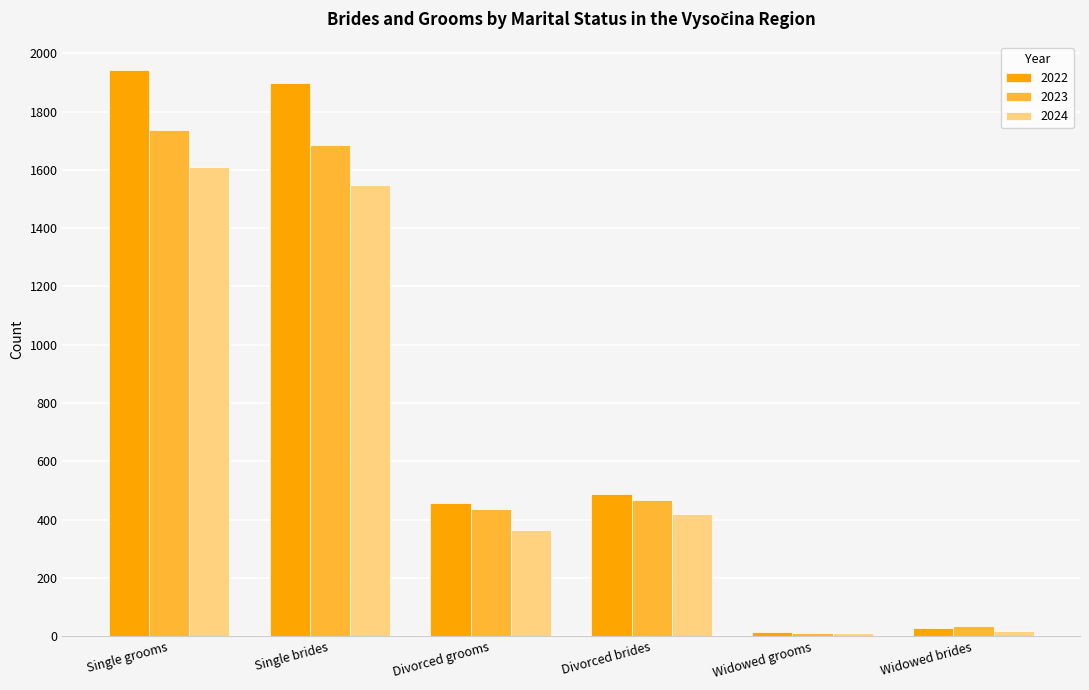

What is the difference between the maximum and minimum values in the 2023 series?

1726